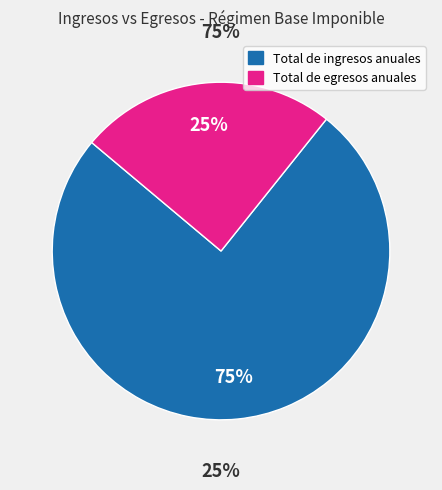

Which category has the biggest portion of the pie?

Total de ingresos anuales